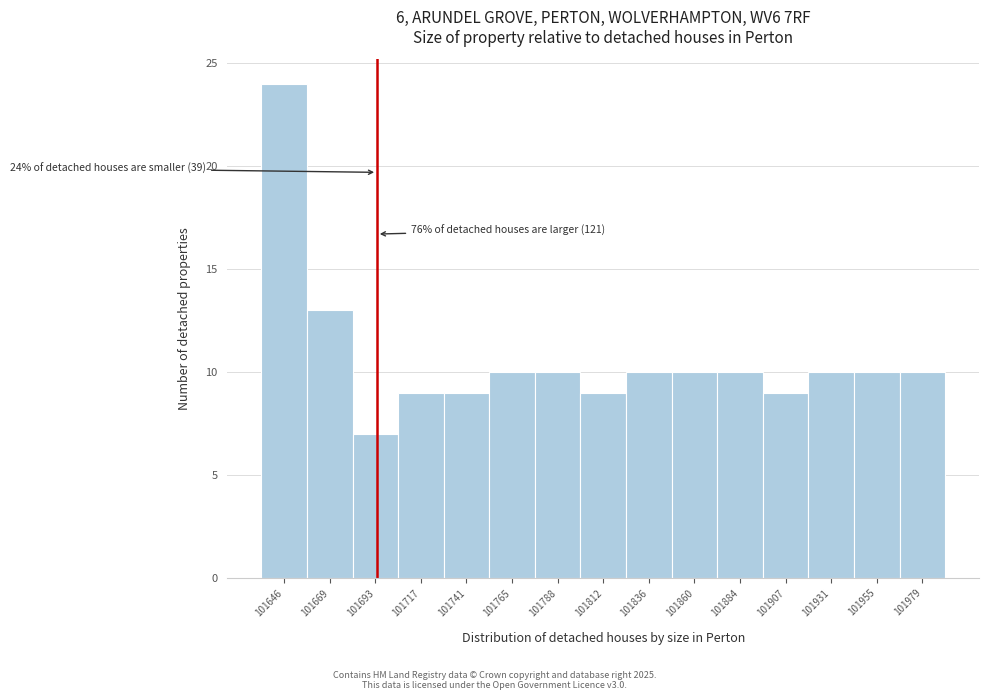

Over which range of the x-axis is the bar tallest?

101635 to 101655